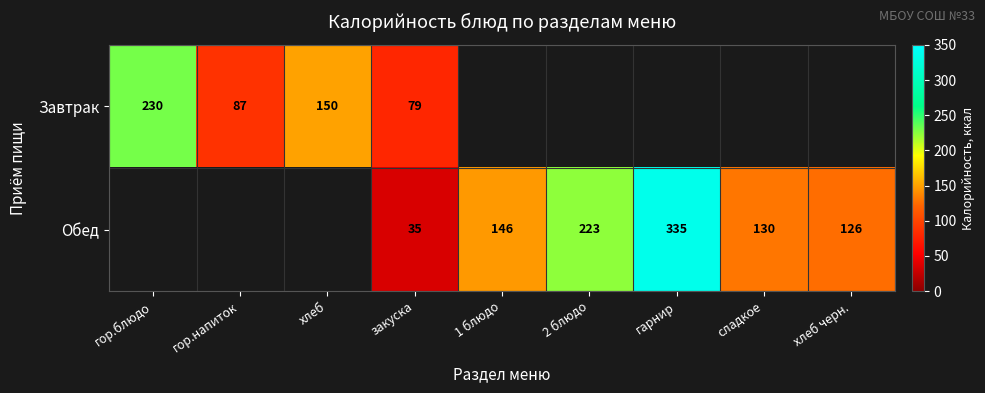

What is the sum of the Обед values at хлеб черн. and сладкое?

256